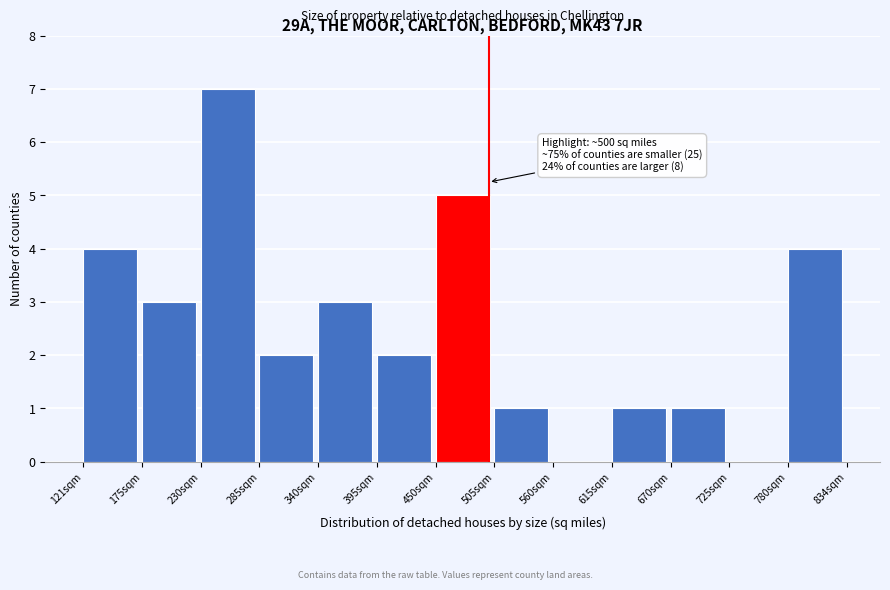

Over which range of the x-axis is the bar tallest?

230 to 290